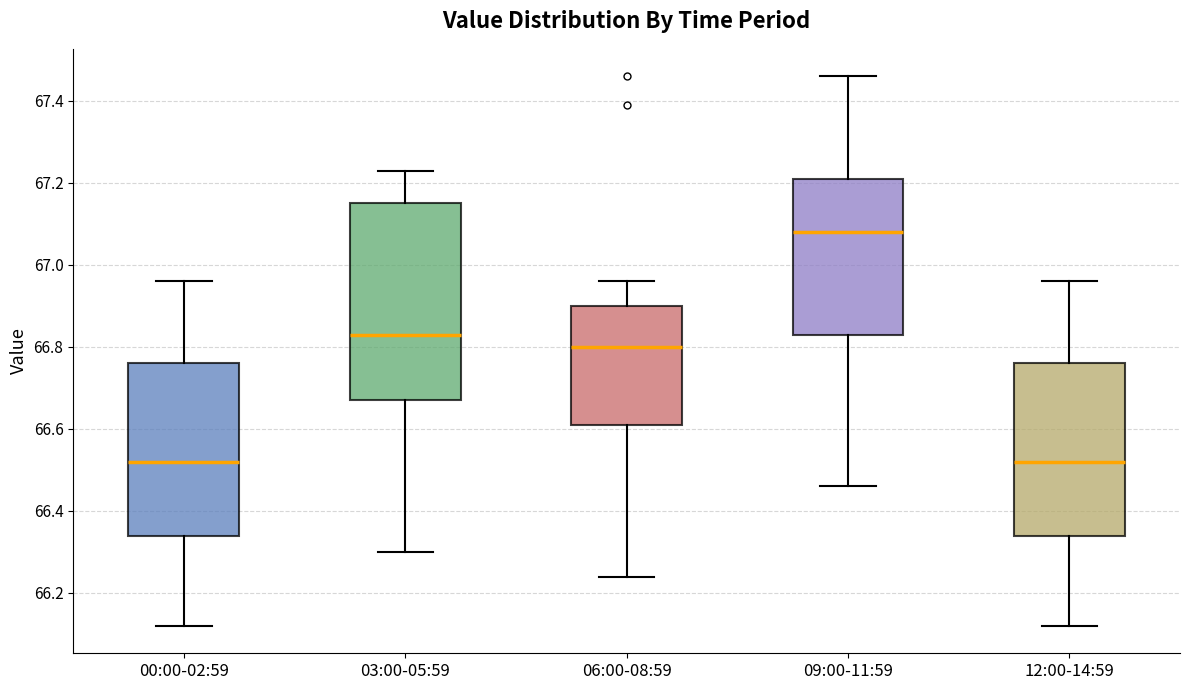

Comparing the boxes themselves (not the whiskers), which one is the tallest?

03:00-05:59